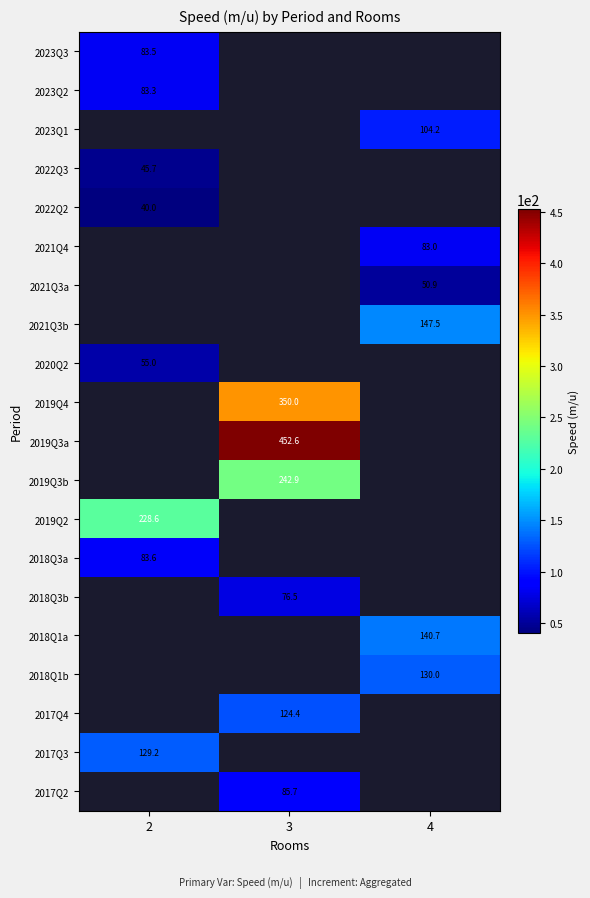

The 2017Q3 series shows 37.0 at 2. True or false?

False